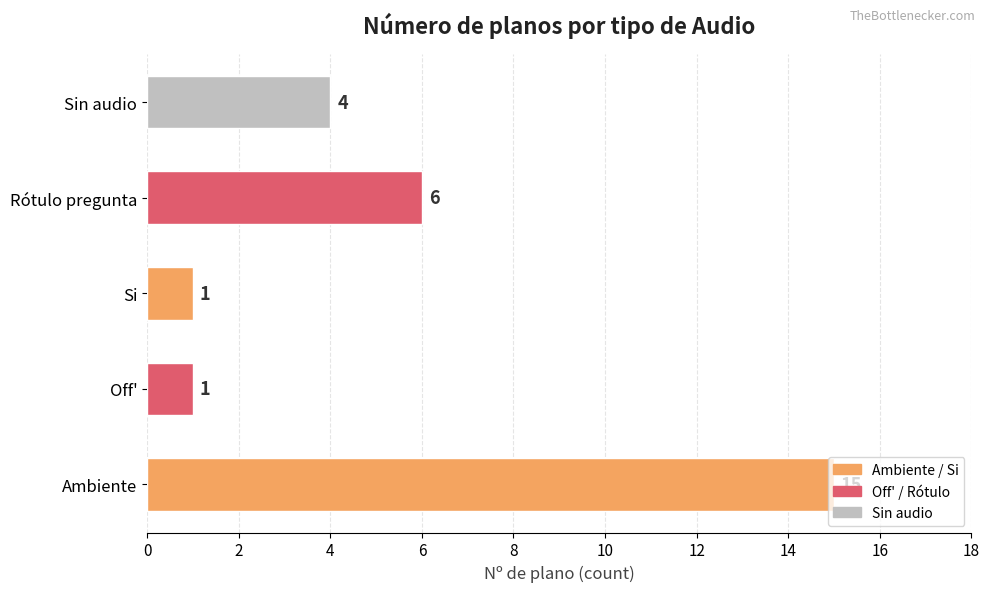

What is the change in value from Ambiente to Rótulo pregunta?

-9